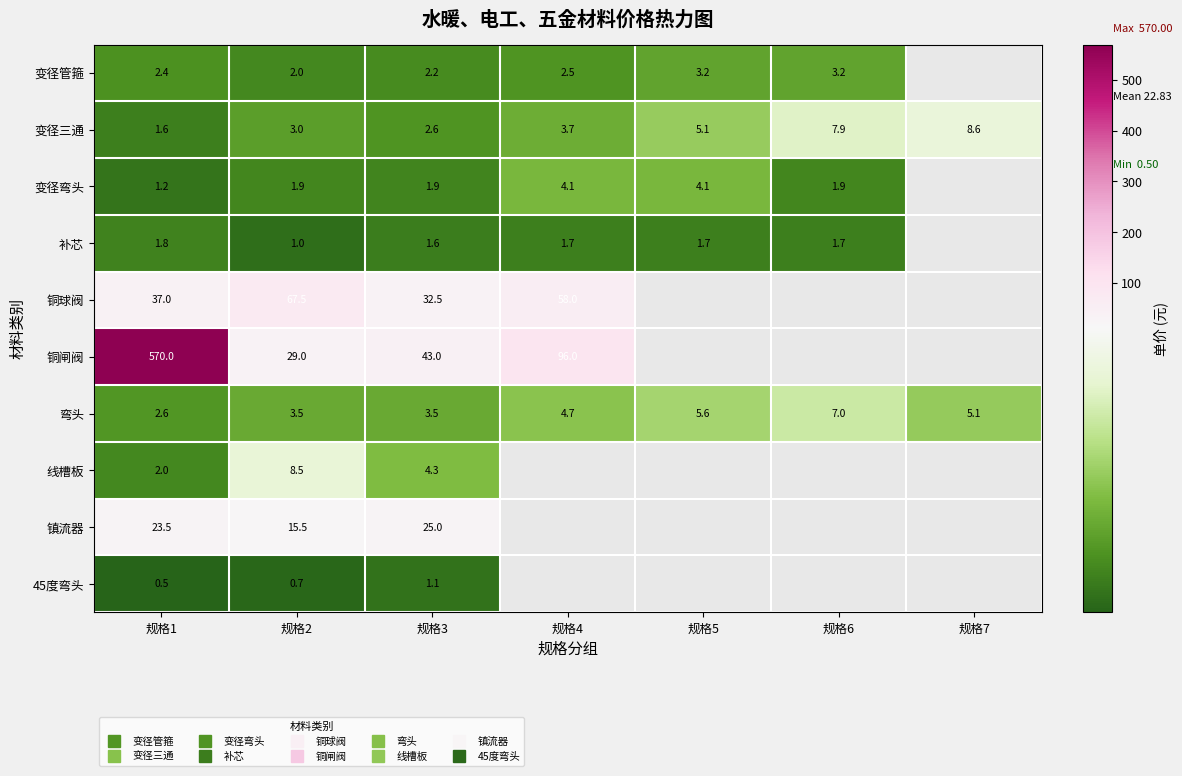

At which category is the sum across all series the highest?

规格1